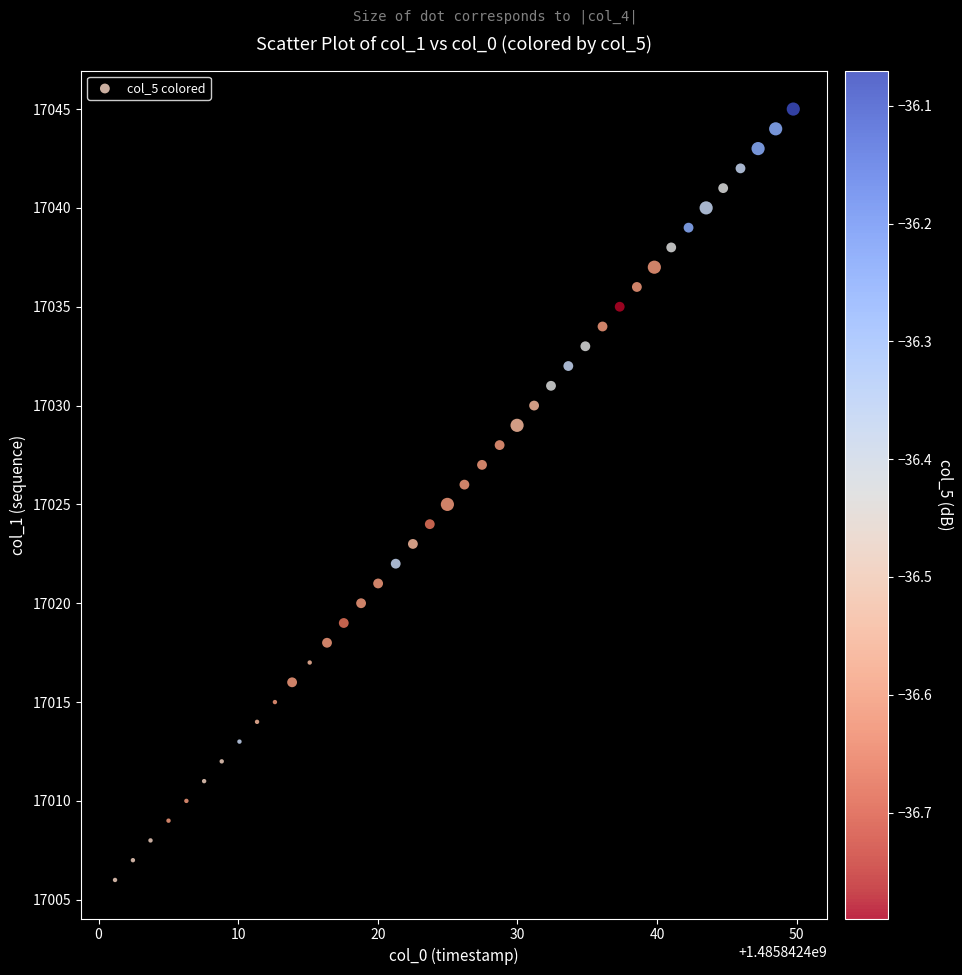

What is the range of Y values (max minus min)?

39